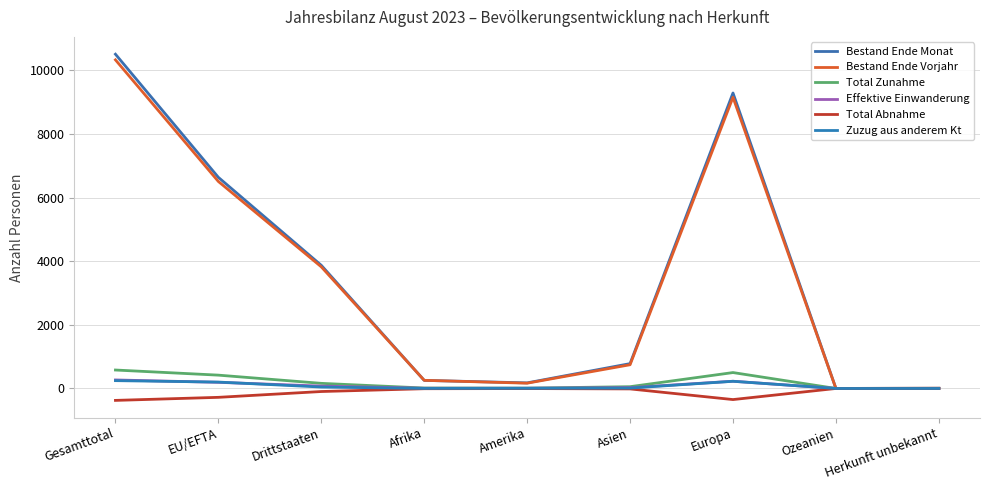

What is the average value of the Effektive Einwanderung series?

89